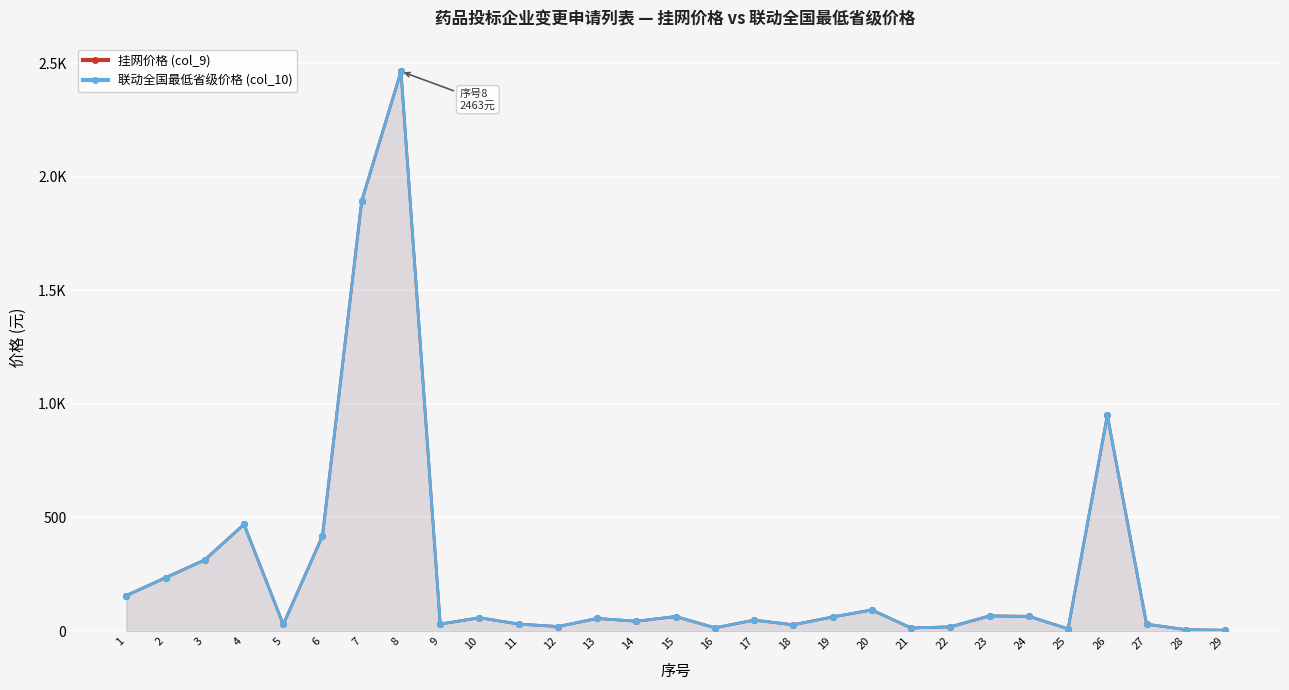

What are all the series names shown in the legend?

挂网价格 (col_9), 联动全国最低省级价格 (col_10)